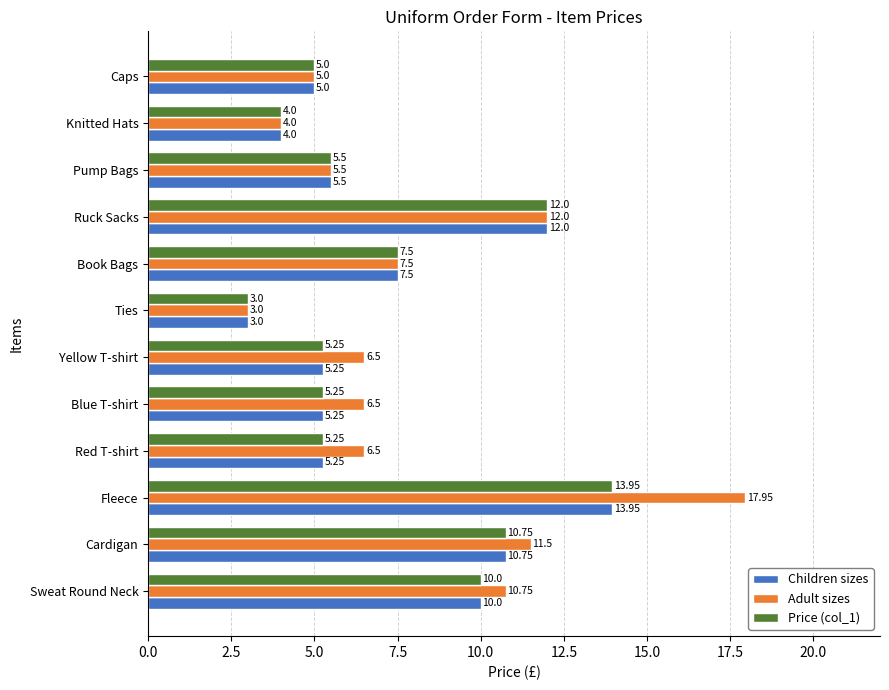

Is the value of Adult sizes at Red T-shirt greater than the value of Price (col_1) at Book Bags?

No